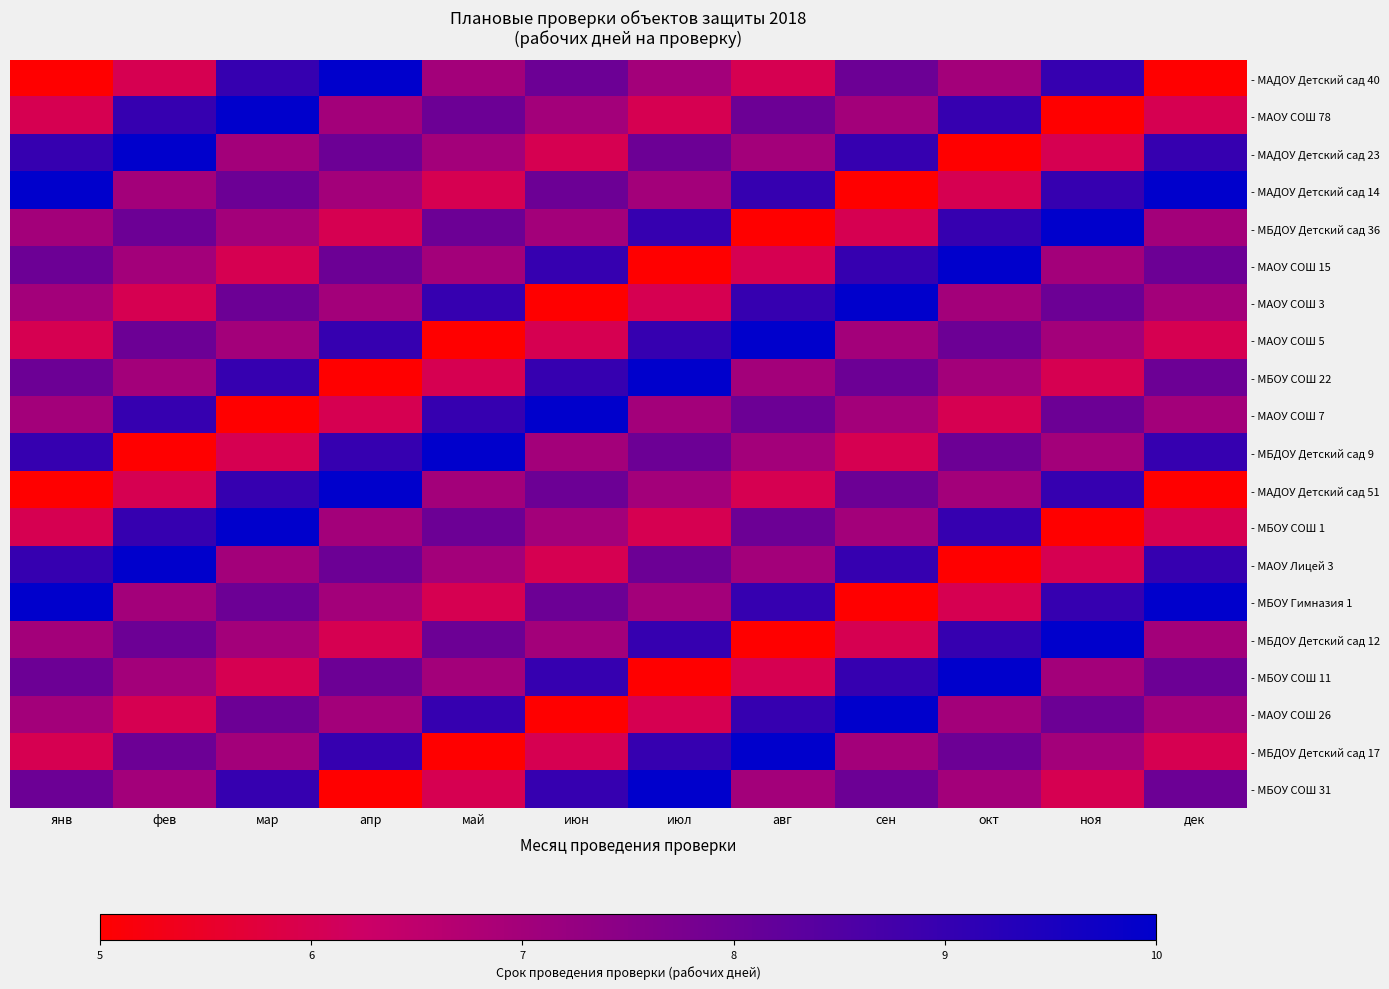

At how many categories does at least one series exceed 5?

12